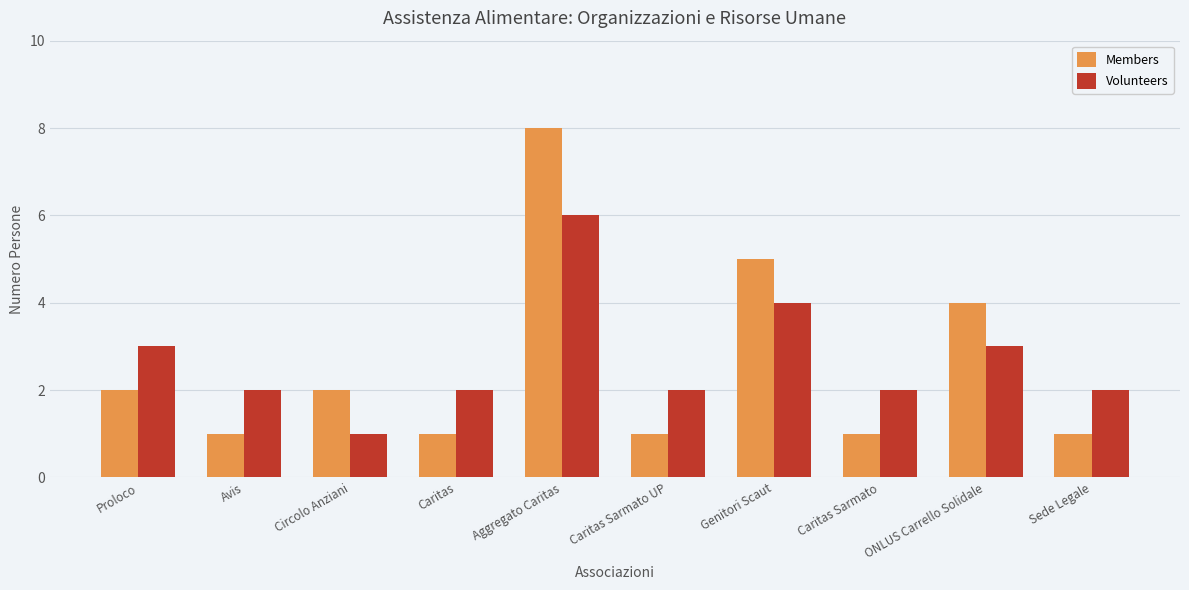

What is the maximum value shown in the chart?

8